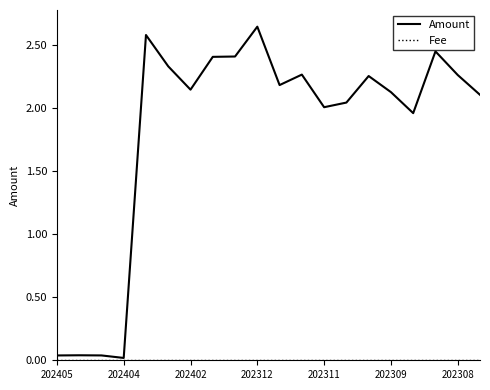

True or false: Amount has more than 2 interior local peaks.

True